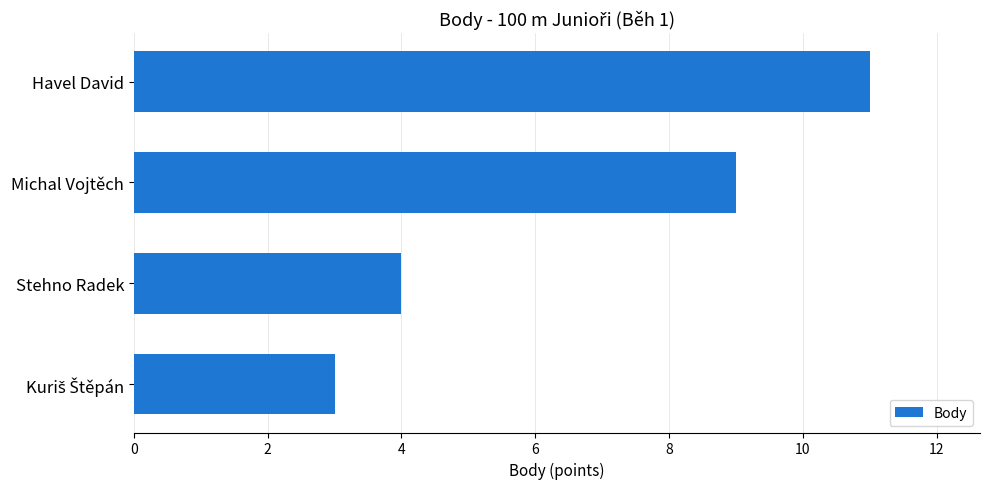

What is the difference between the second highest and second lowest values?

5